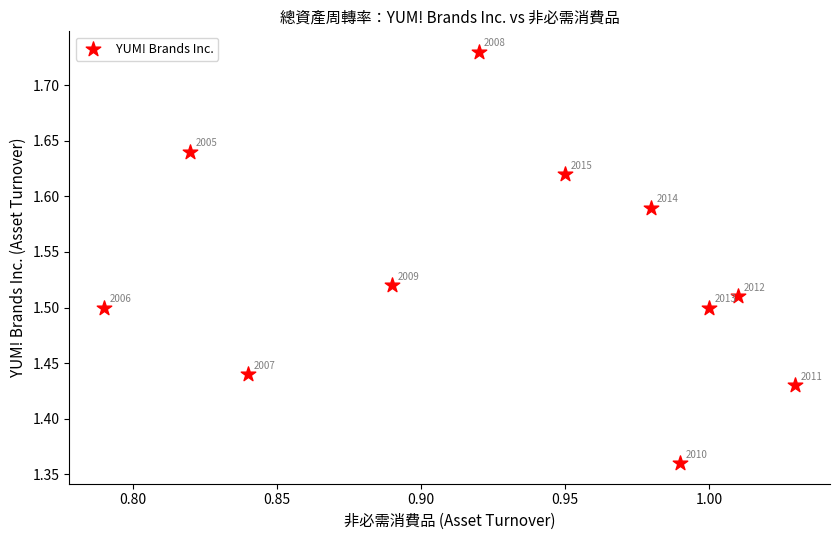

What is the average X value?

0.9